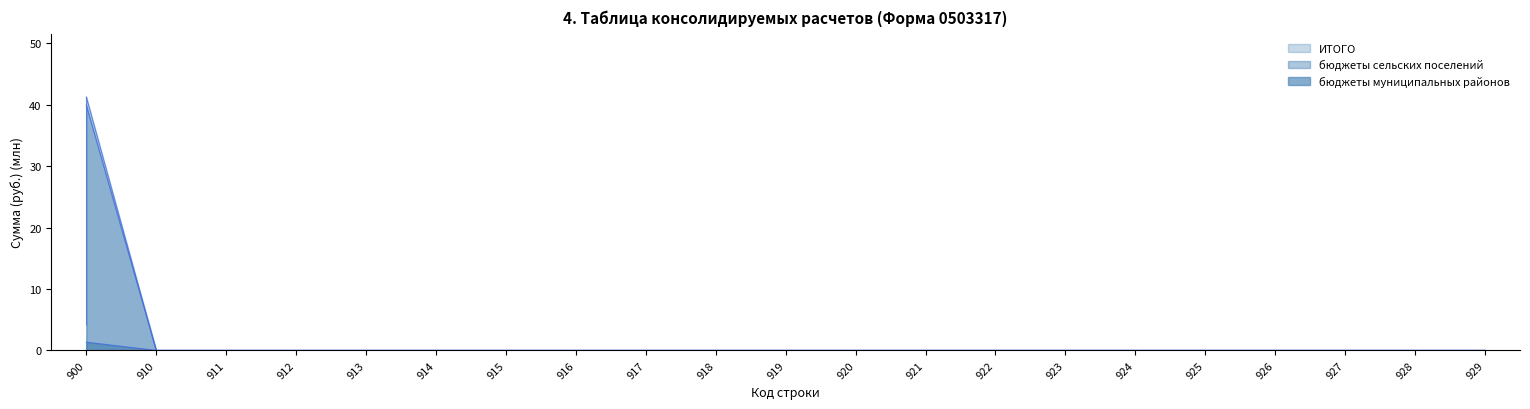

Does the chart display data point markers on the line(s)?

No